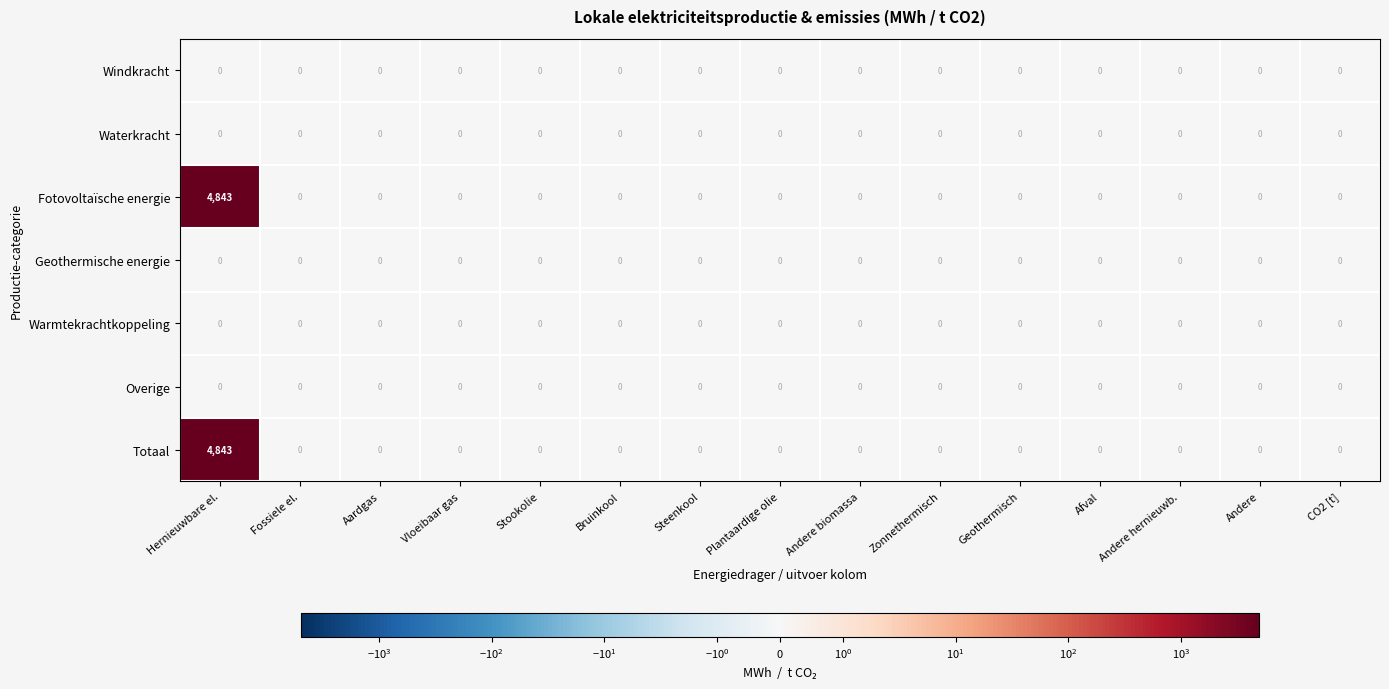

At which category is the sum across all series the highest?

Hernieuwbare el.